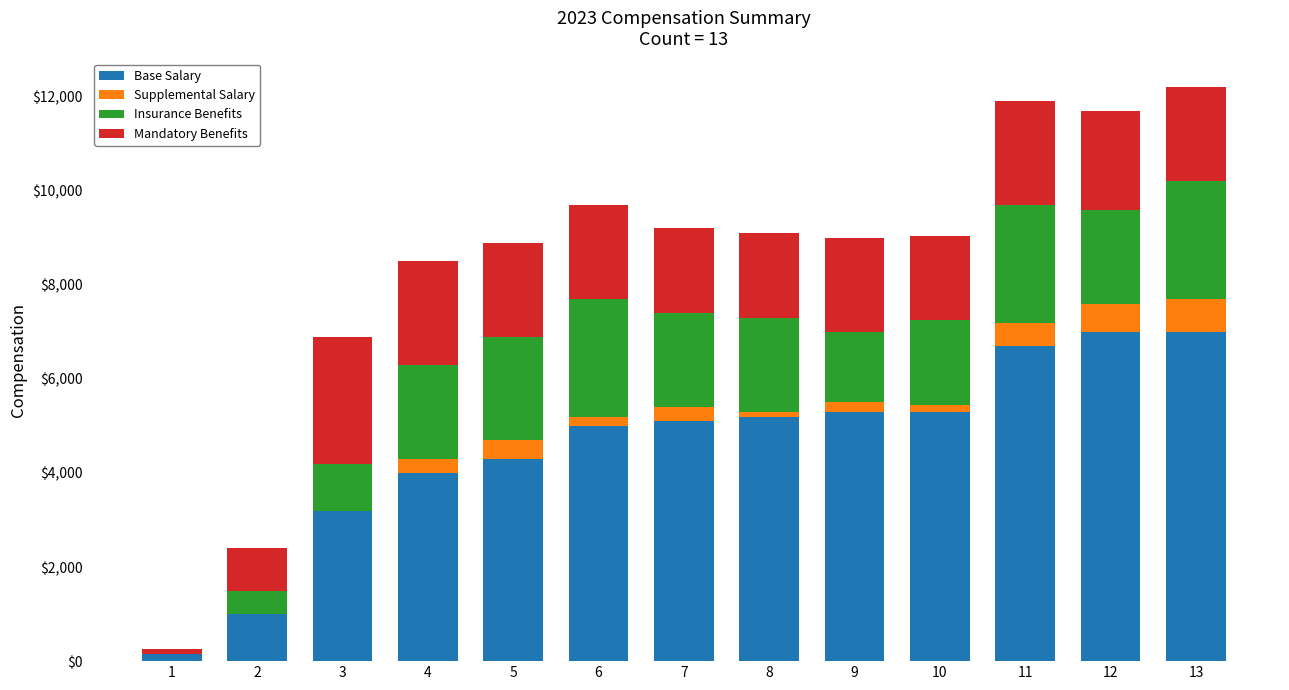

Read the Insurance Benefits value at 3, to the nearest 50.

1000